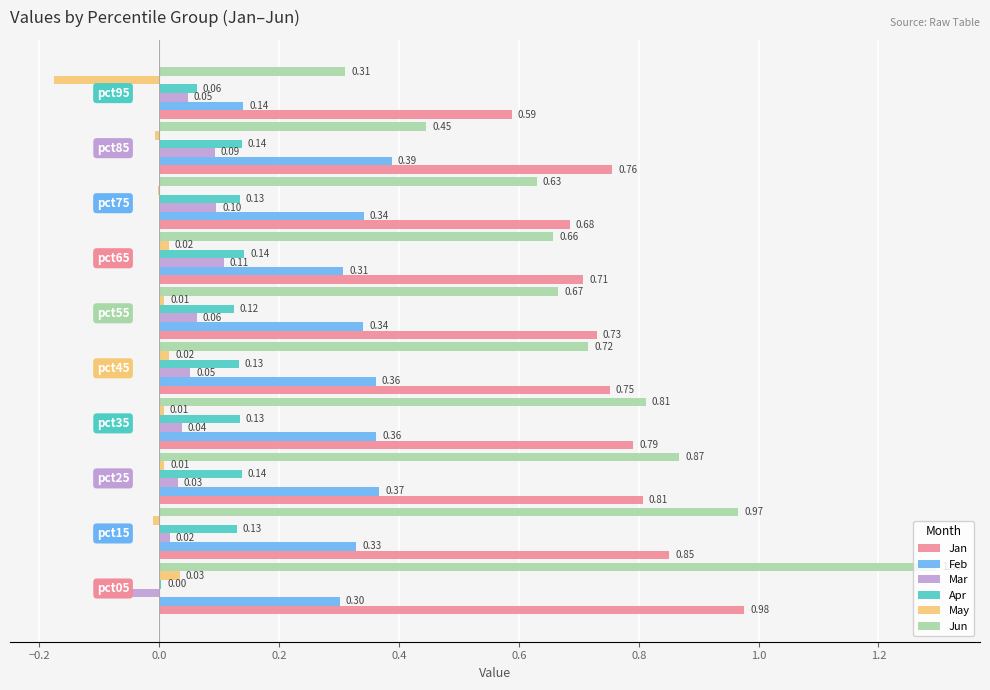

Which series has the largest total across all categories?

Jan